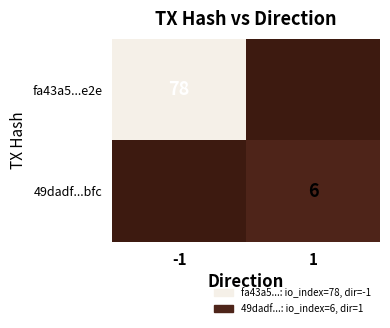

Count the number of data series in this chart.

2